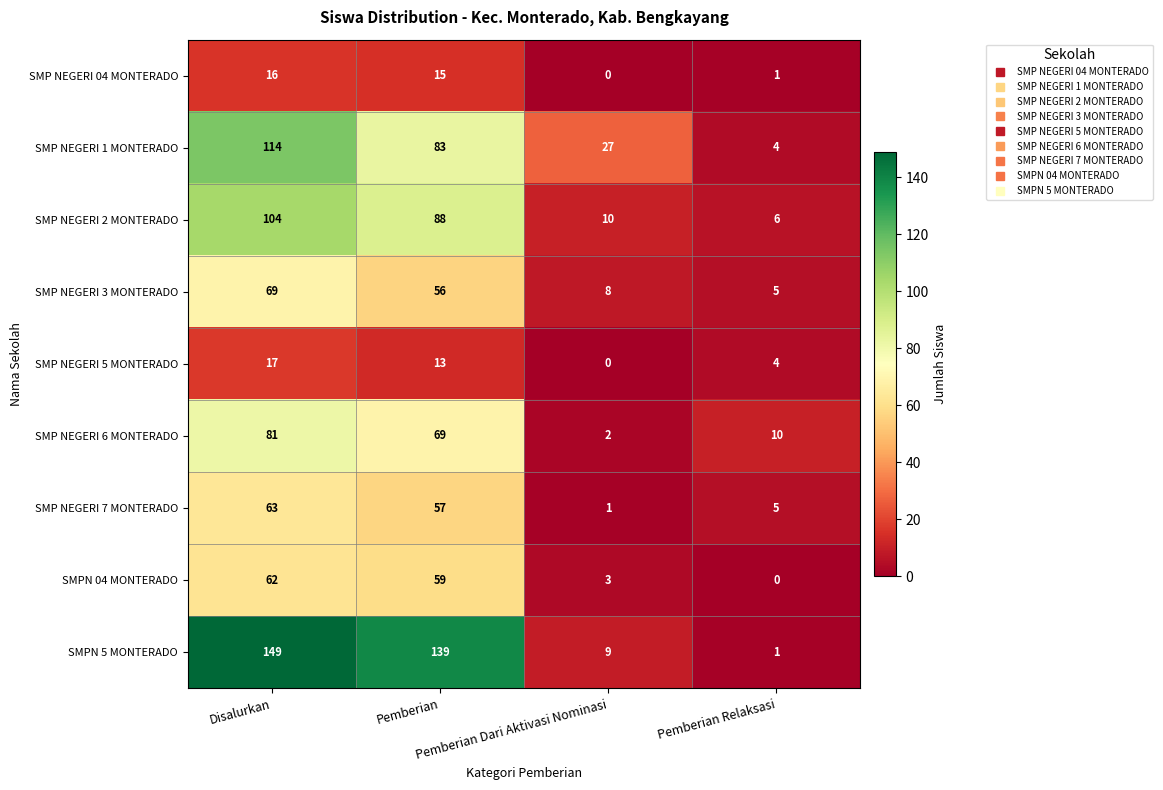

What is the difference between the maximum and minimum values in the SMP NEGERI 1 MONTERADO series?

110